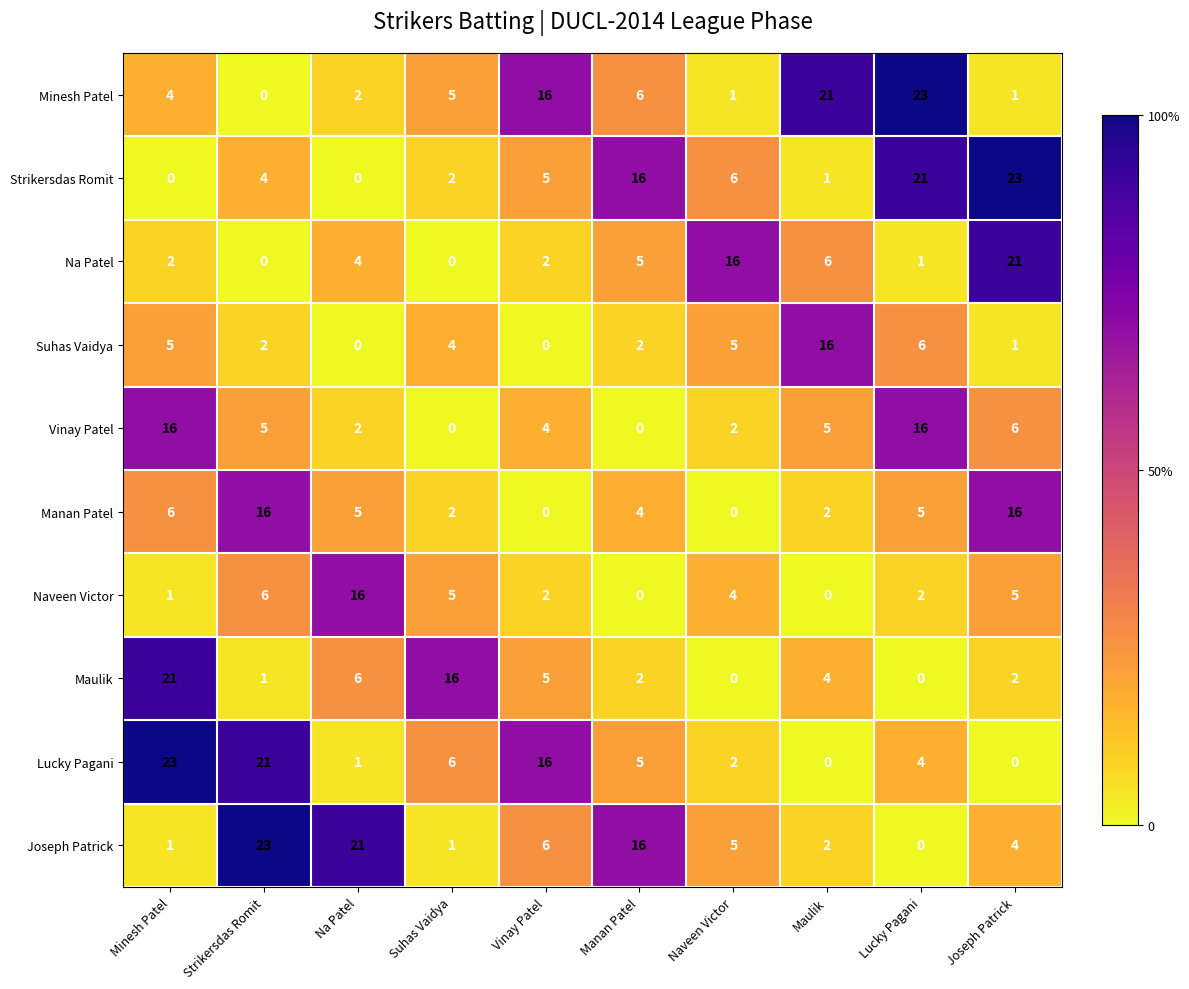

Between Vinay Patel and Naveen Victor, which series saw the biggest shift?

Minesh Patel